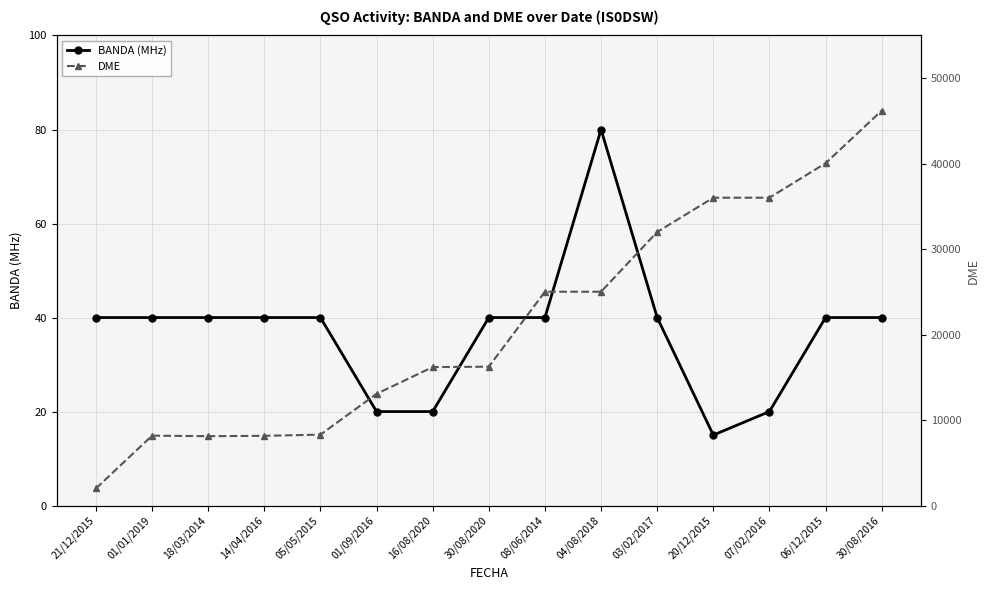

What is the sum of all BANDA (MHz) values?

555